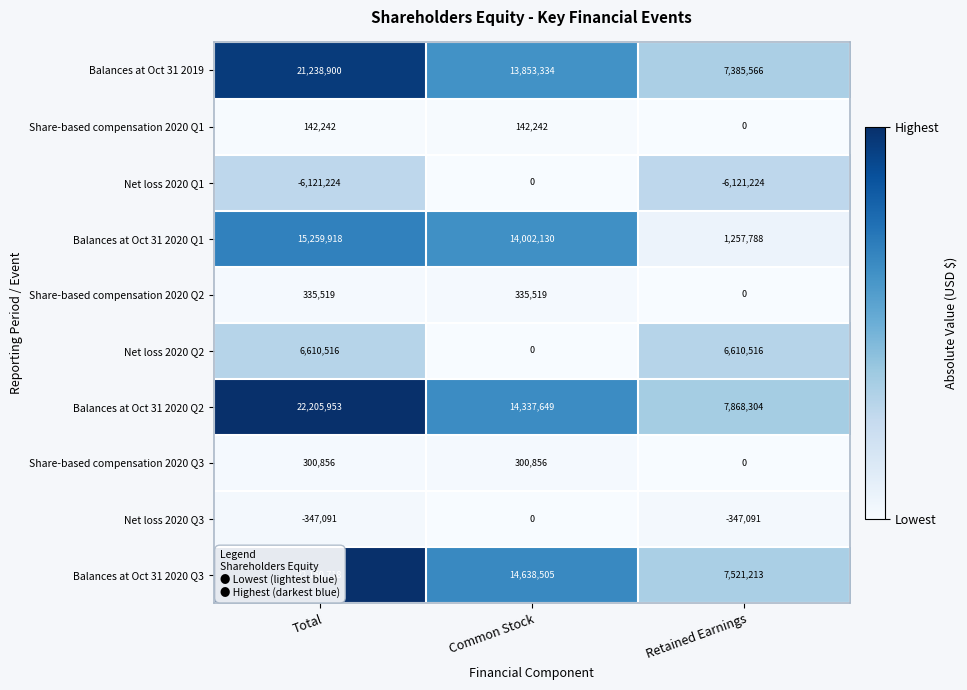

The Balances at Oct 31 2020 Q1 series shows 754192 at Retained Earnings. True or false?

False